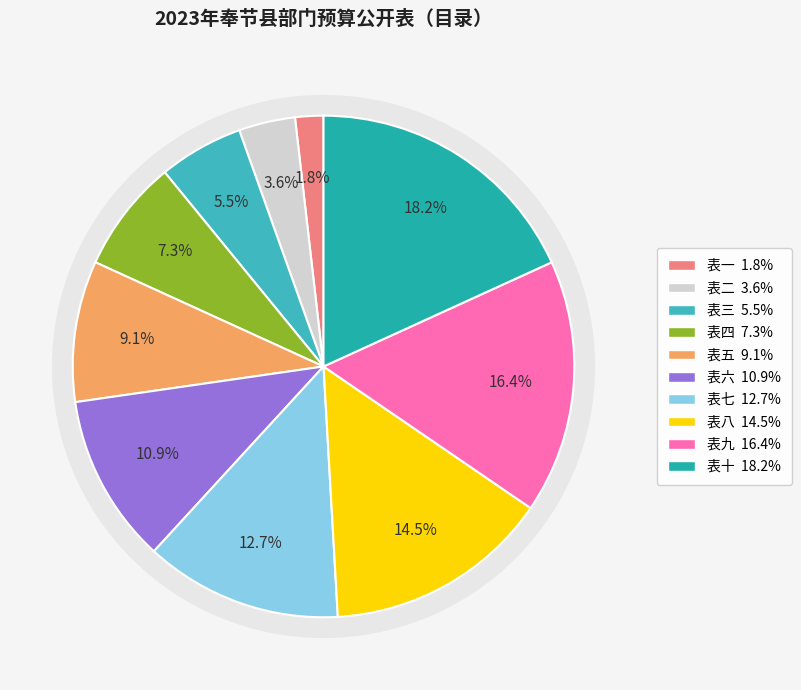

Is the sum of 表三 and 表七 greater than half?

No